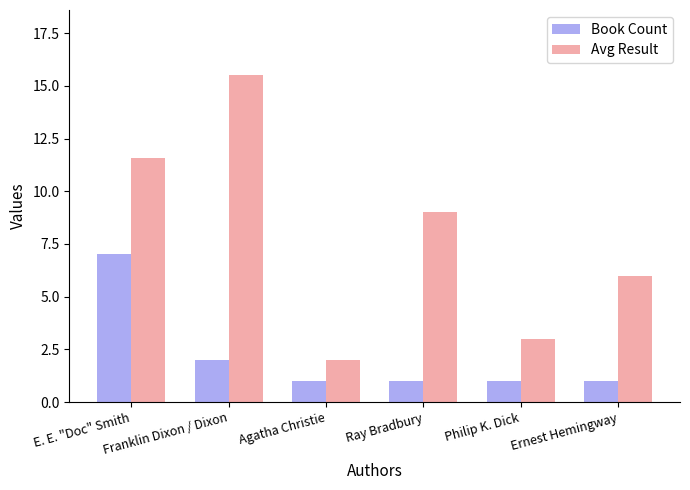

Count the number of categories in the chart.

6